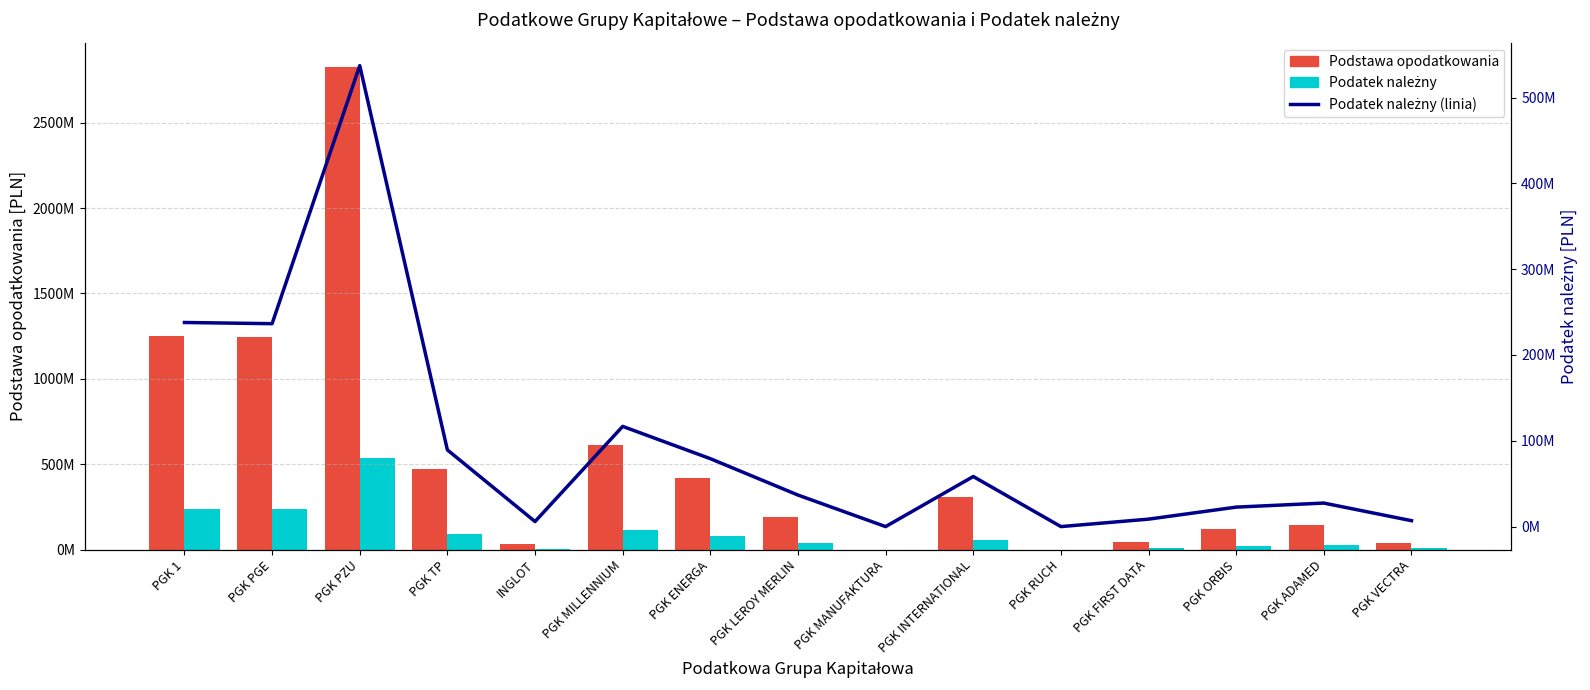

At which label does Podatek należny first exceed 36753603?

PGK 1